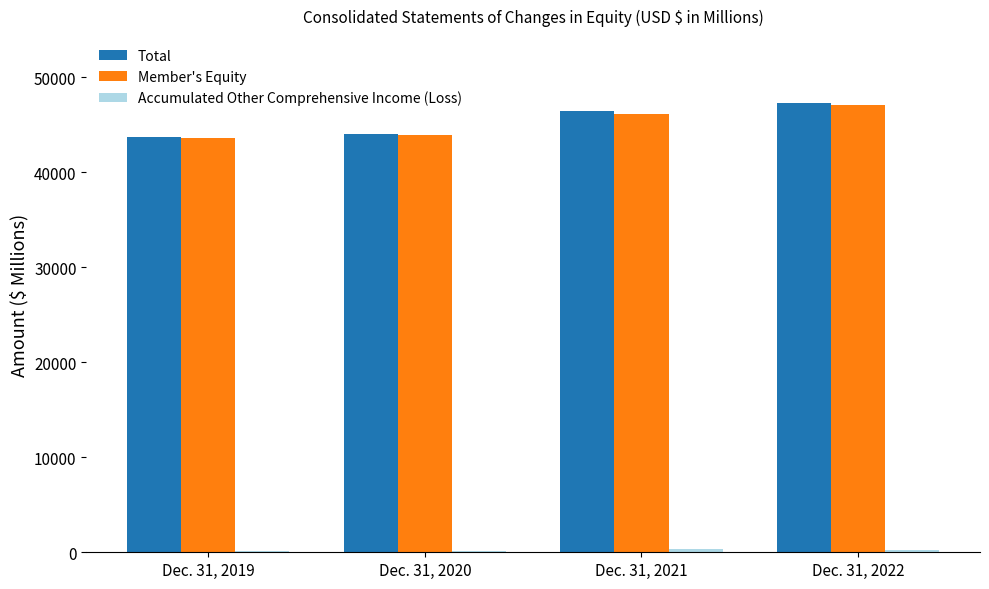

The value of Total at Dec. 31, 2021 is 11844. True or false?

False